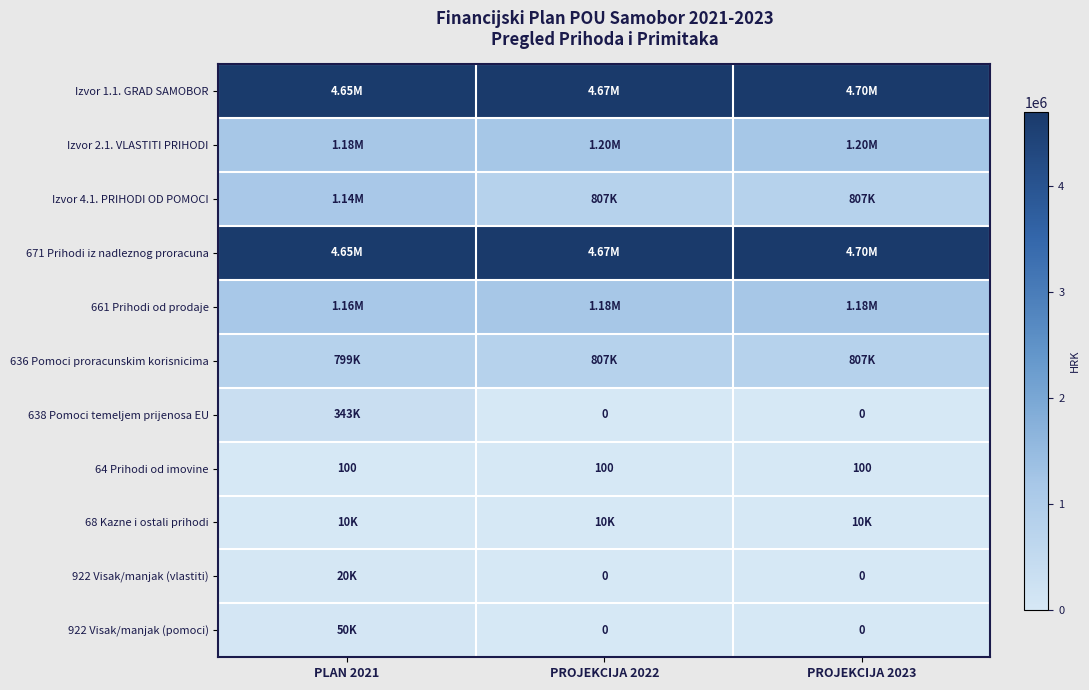

At which category is the sum across all series the highest?

PLAN 2021